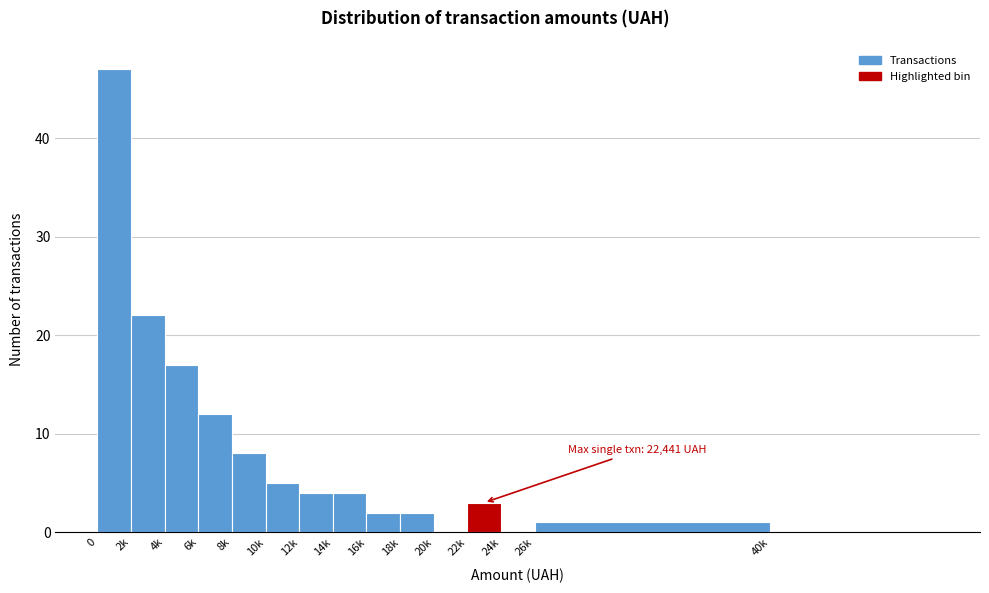

Reading left to right, transcribe all the data shown in this chart.

0=47	2k=22	4k=17	6k=12	8k=8	10k=5	12k=4	14k=4	16k=2	18k=2	20k=0	22k=3	24k=0	26k=1	40k=0